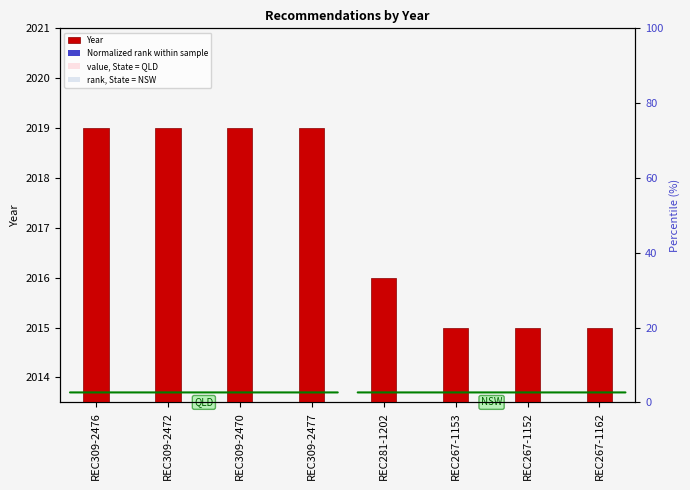

Rank the categories by Year value from lowest to highest.

REC267-1153, REC267-1152, REC267-1162, REC281-1202, REC309-2476, REC309-2472, REC309-2470, REC309-2477